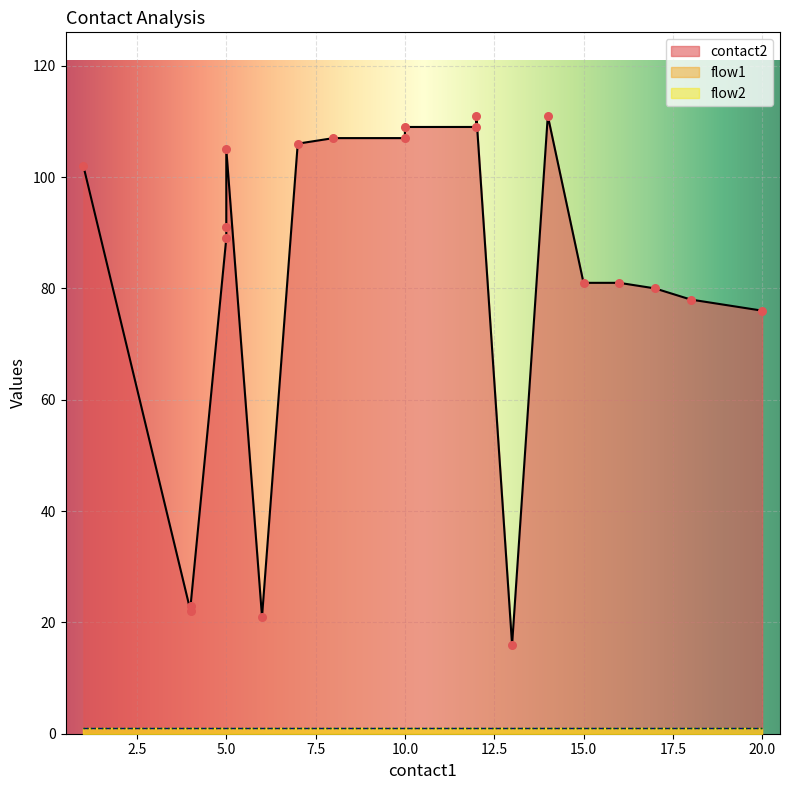

Which series contains the lowest Y value?

flow1